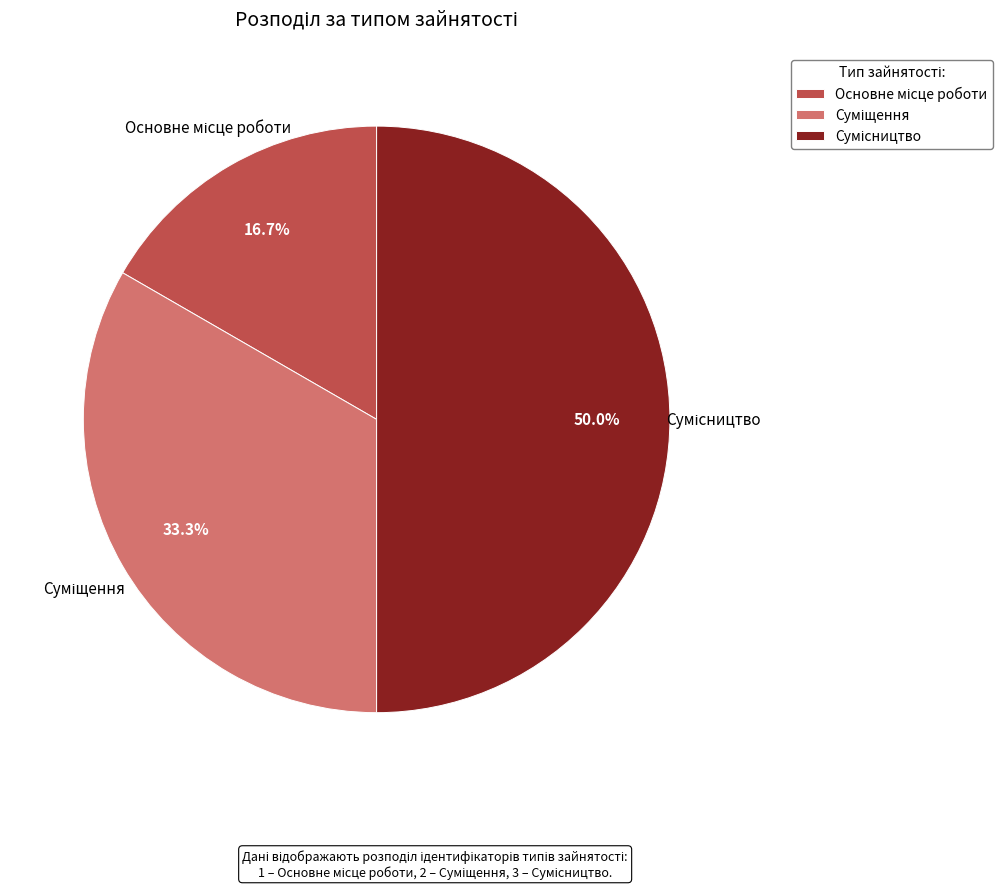

True or false: Суміщення accounts for 44% of the total.

False